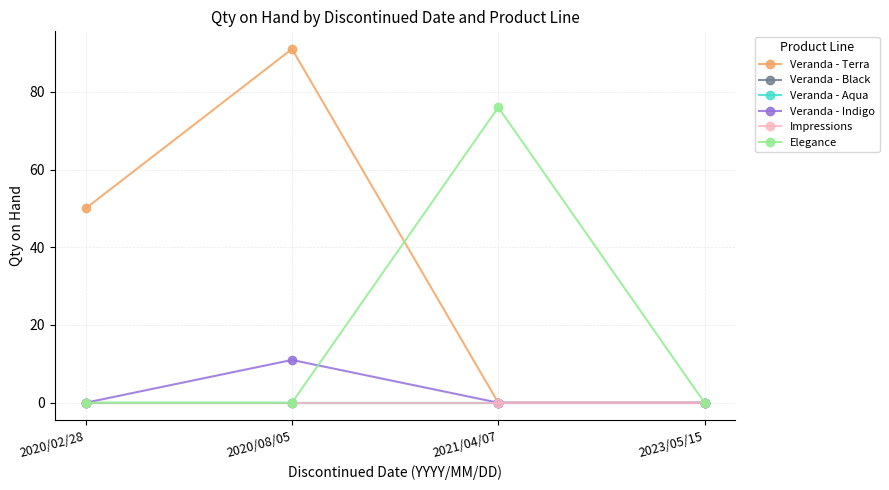

Between 2020/08/05 and 2020/02/28, which is larger?

2020/08/05